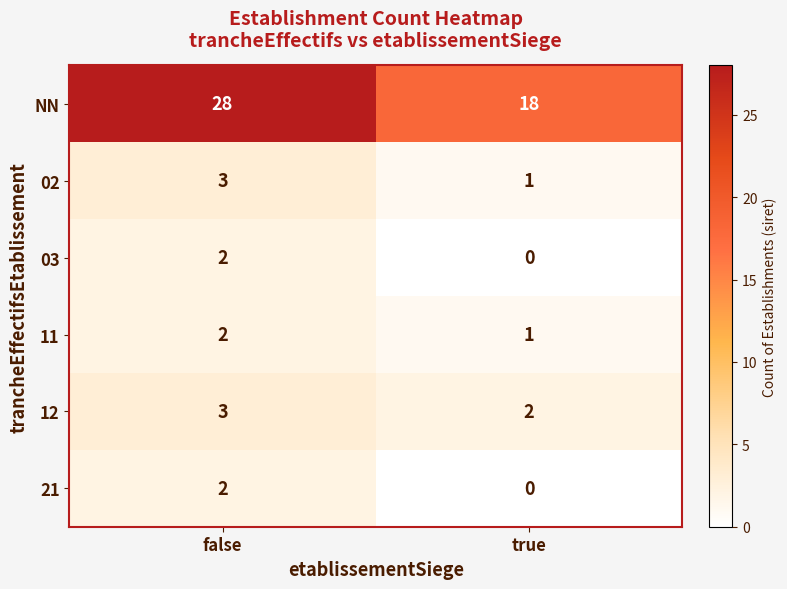

What is the spread (max minus min) of values at false?

26